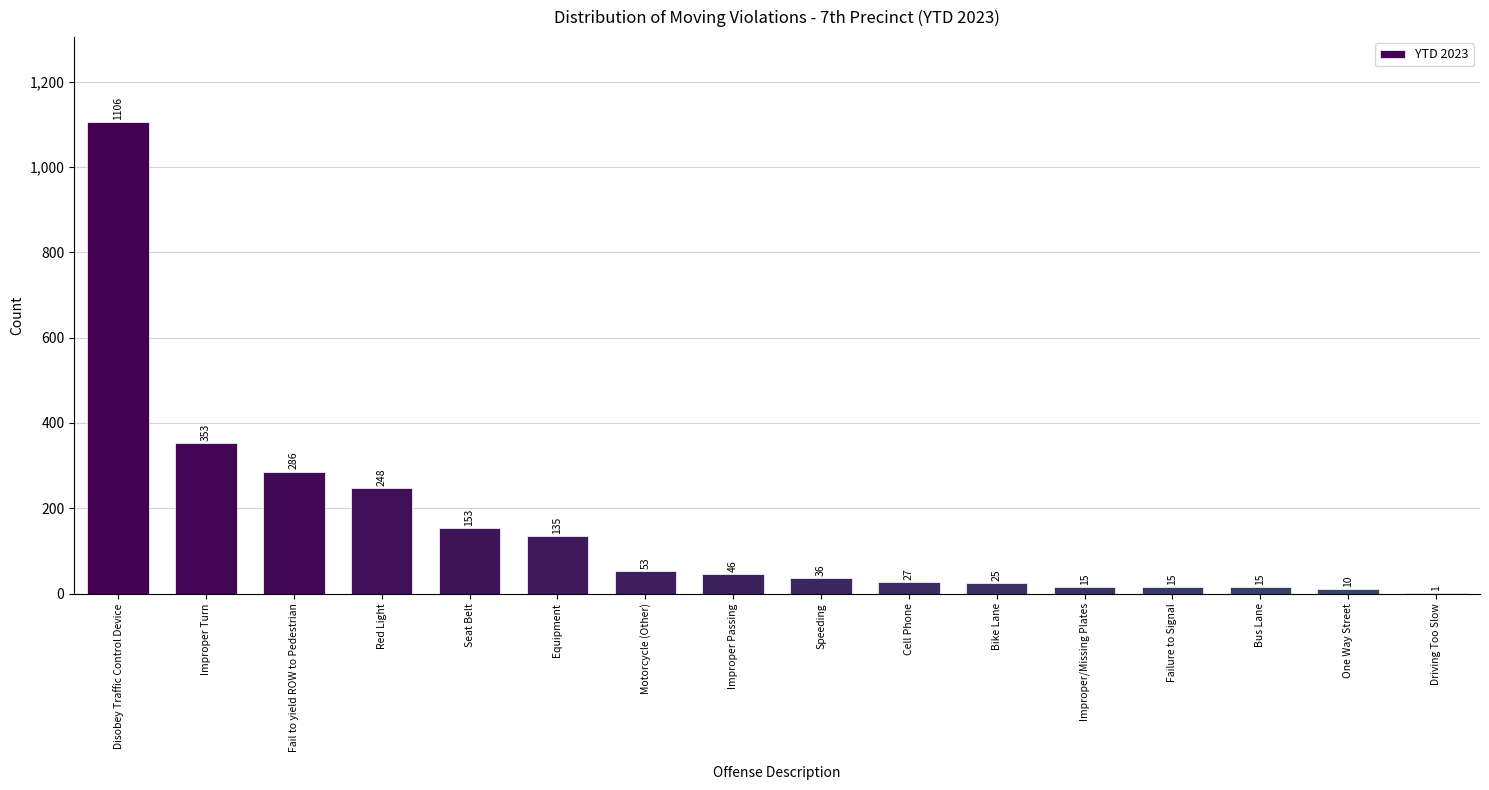

What is the greatest value displayed?

1106